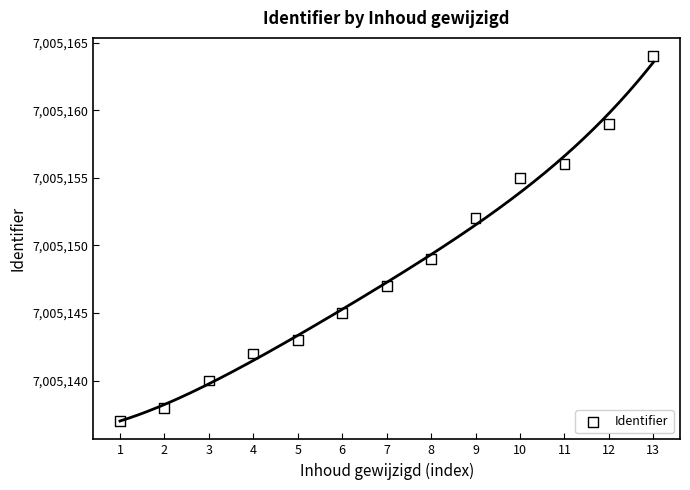

What is the range of Y values (max minus min)?

27